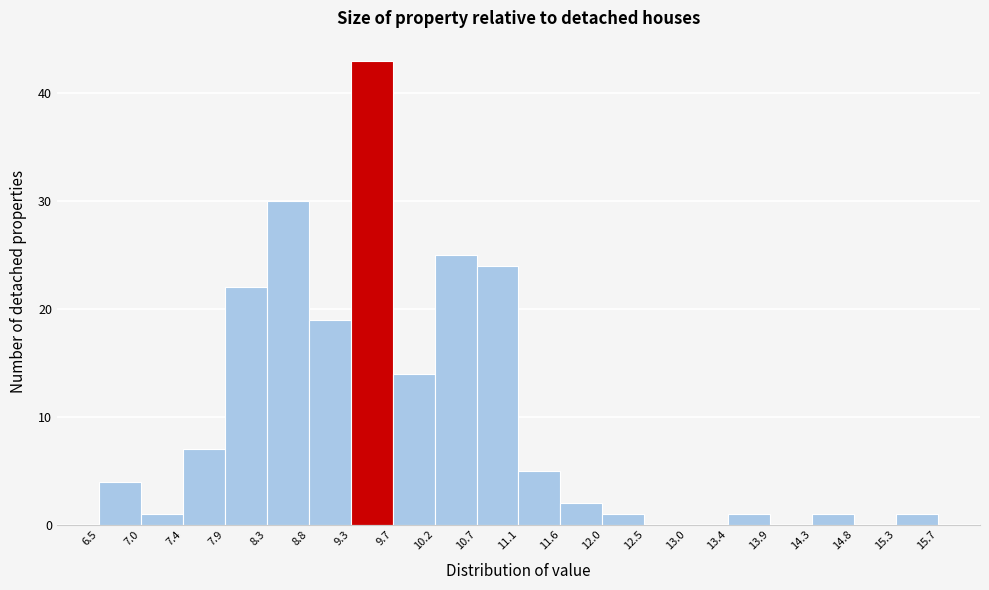

Over which range of the x-axis is the bar tallest?

9.3 to 9.7